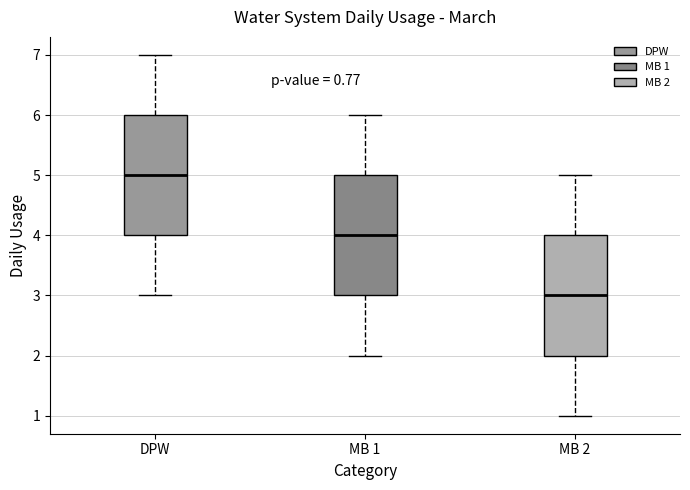

Reading left to right, read every box against the y-axis: the position of its median line, the range the box covers, and the ends of its whiskers. The values are not printed on the chart, so give them approximately, as read against the axis.

DPW: median 5, box 4 to 6, whiskers 3 to 7
MB 1: median 4, box 3 to 5, whiskers 2 to 6
MB 2: median 3, box 2 to 4, whiskers 1 to 5